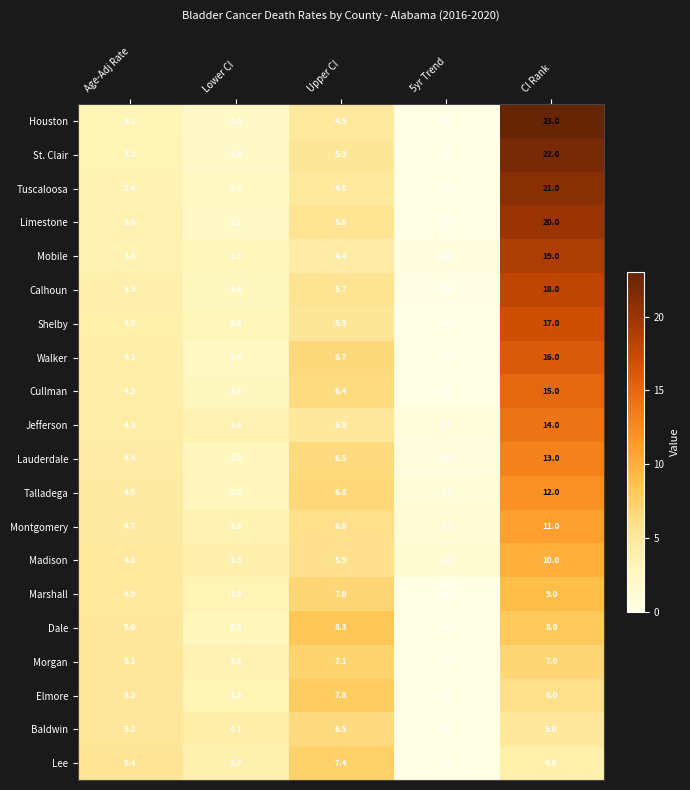

Which category has the highest value across all series?

CI Rank